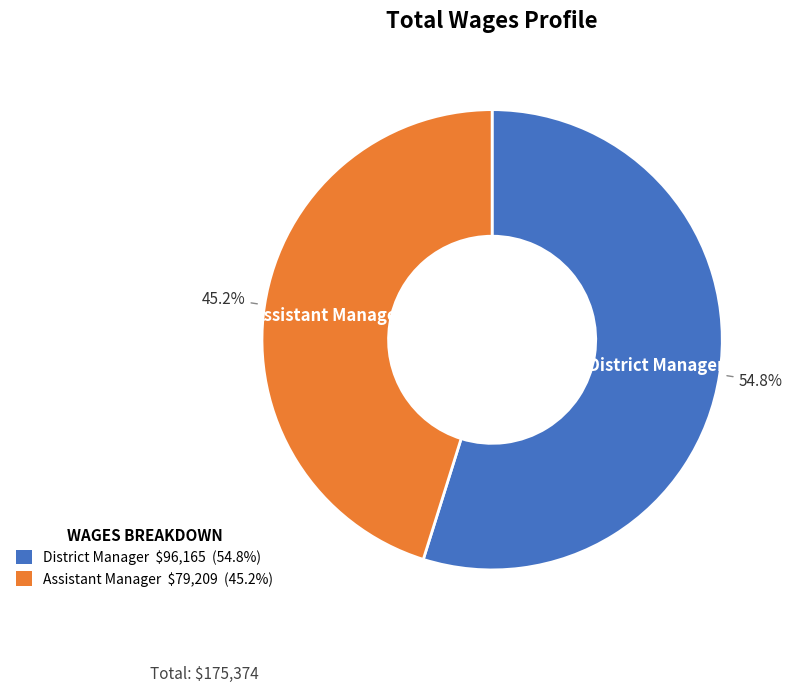

To the nearest percent, what is the difference between the largest and smallest slice percentages?

10%